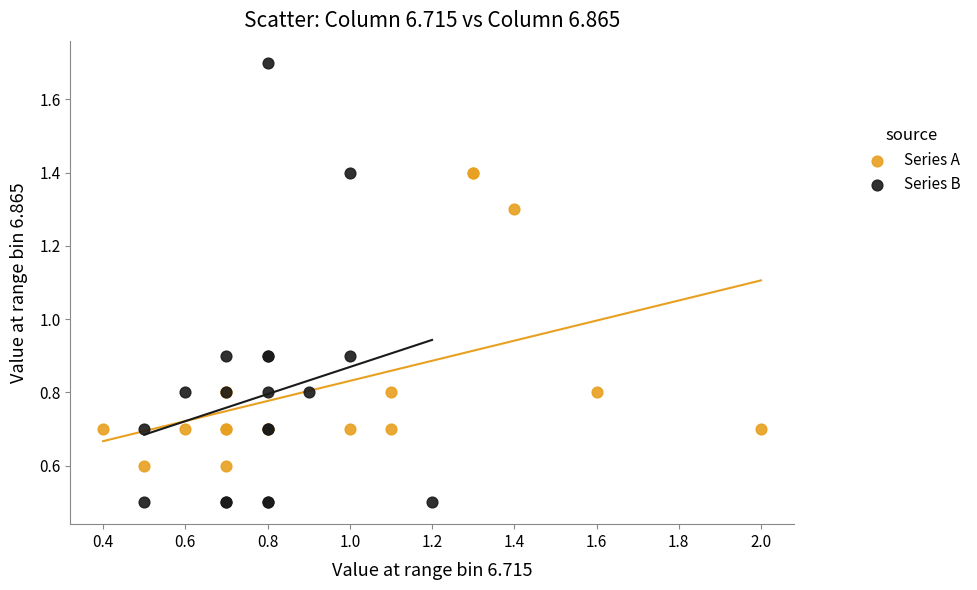

What are all the series names shown in the legend?

Series A, Series B